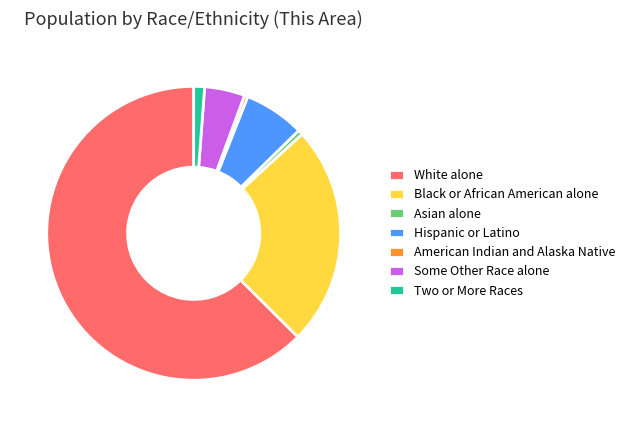

Which category has the biggest portion of the pie?

White alone